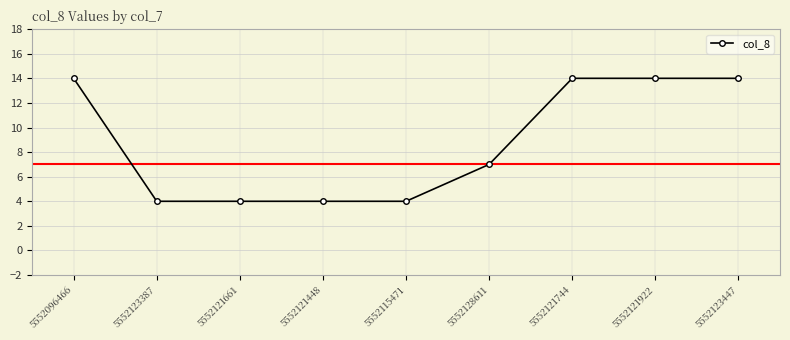

The value at 5552121744 is 14. True or false?

True